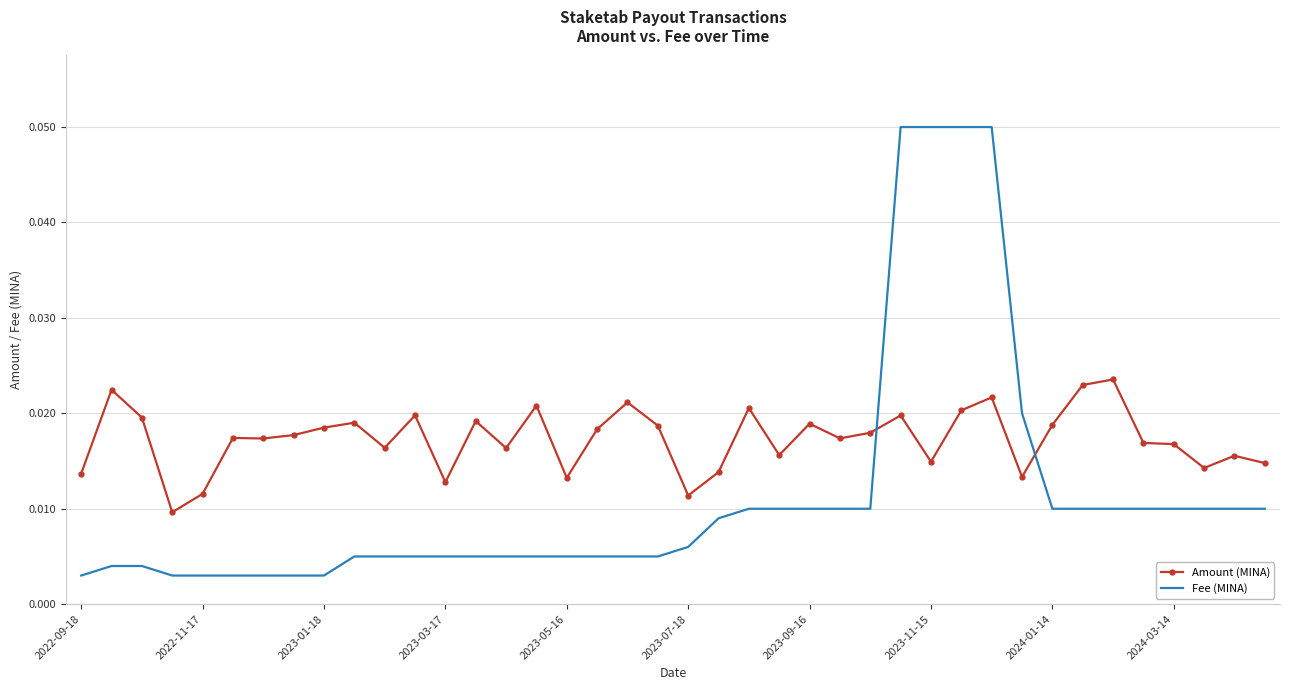

How many times do Amount (MINA) and Fee (MINA) cross each other?

2